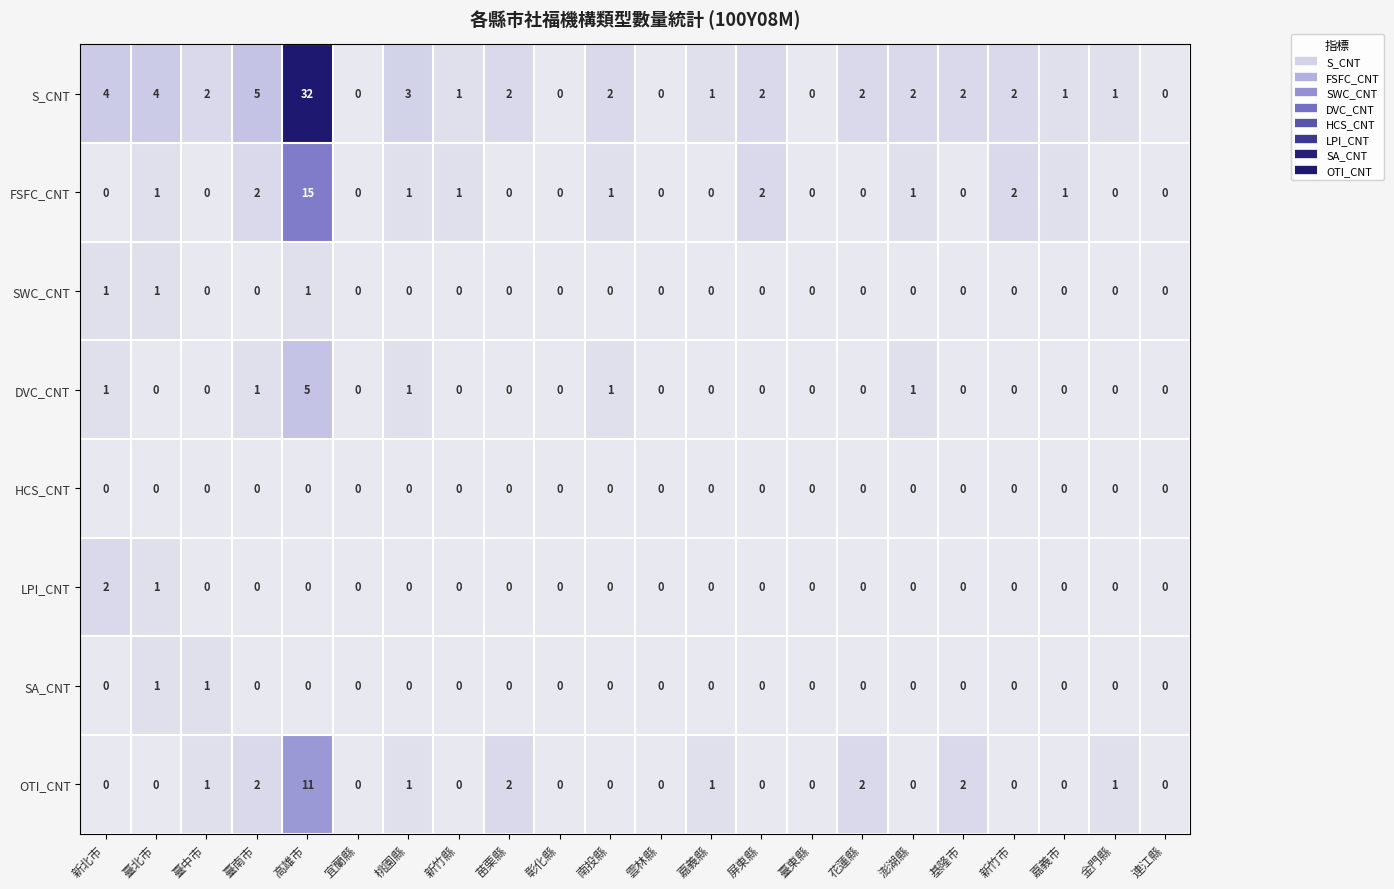

What is the greatest value displayed?

32